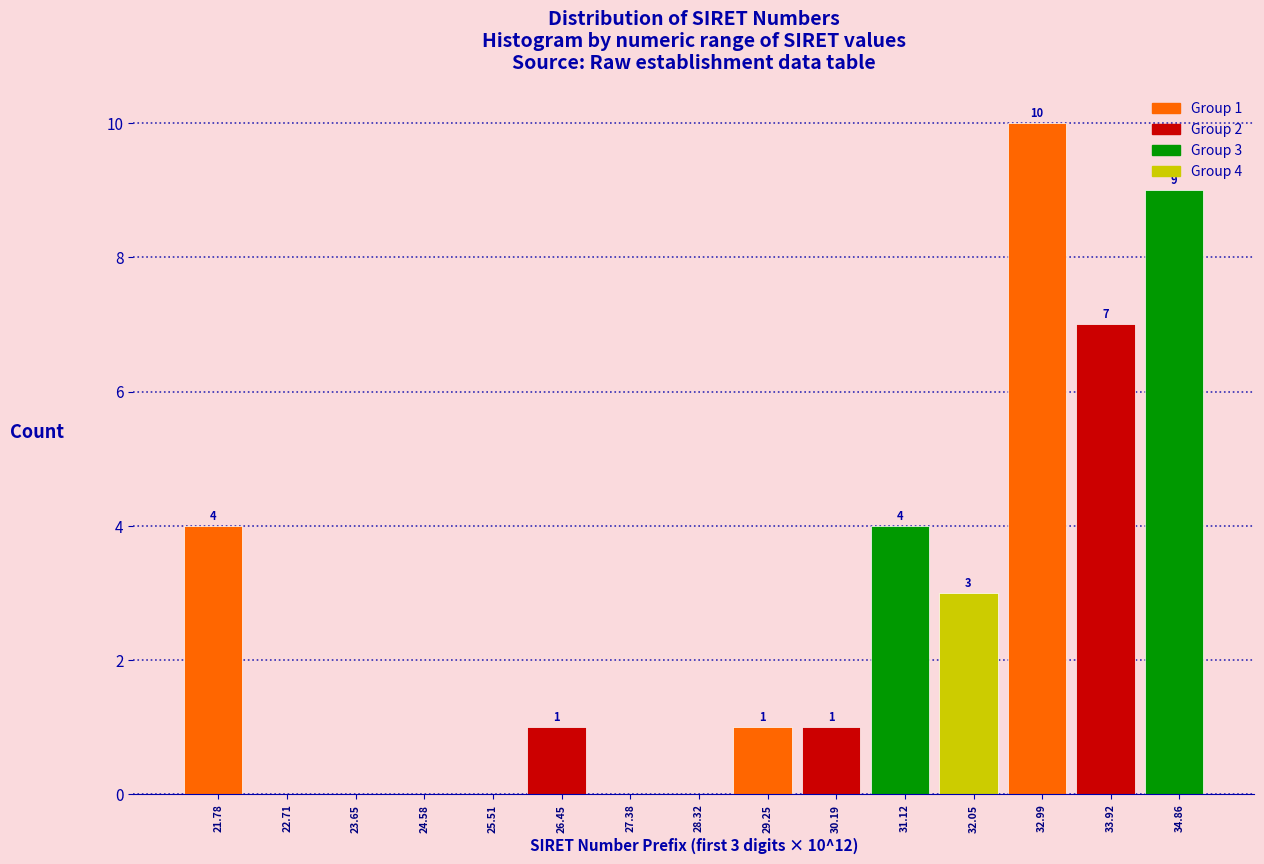

Which range on the x-axis has the tallest bar?

32.5 to 33.5